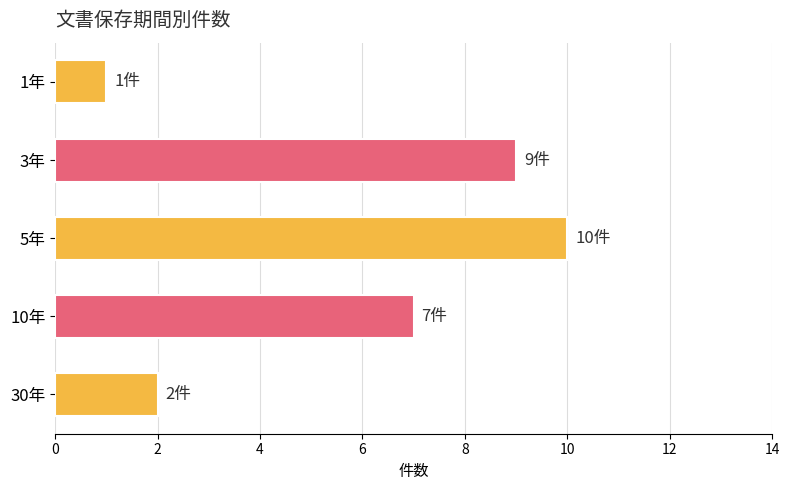

List the labels in order of value, smallest first.

1年, 30年, 10年, 3年, 5年